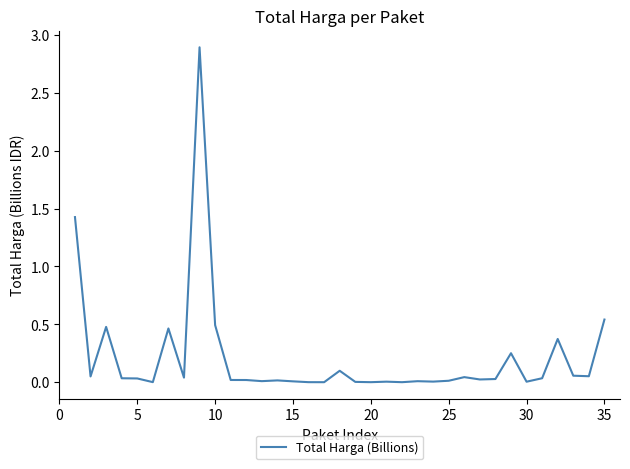

What is the difference between the maximum and minimum values?

2.9